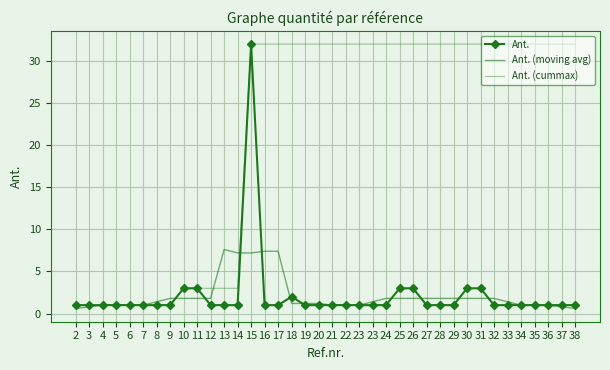

How many data points does each series have?

38